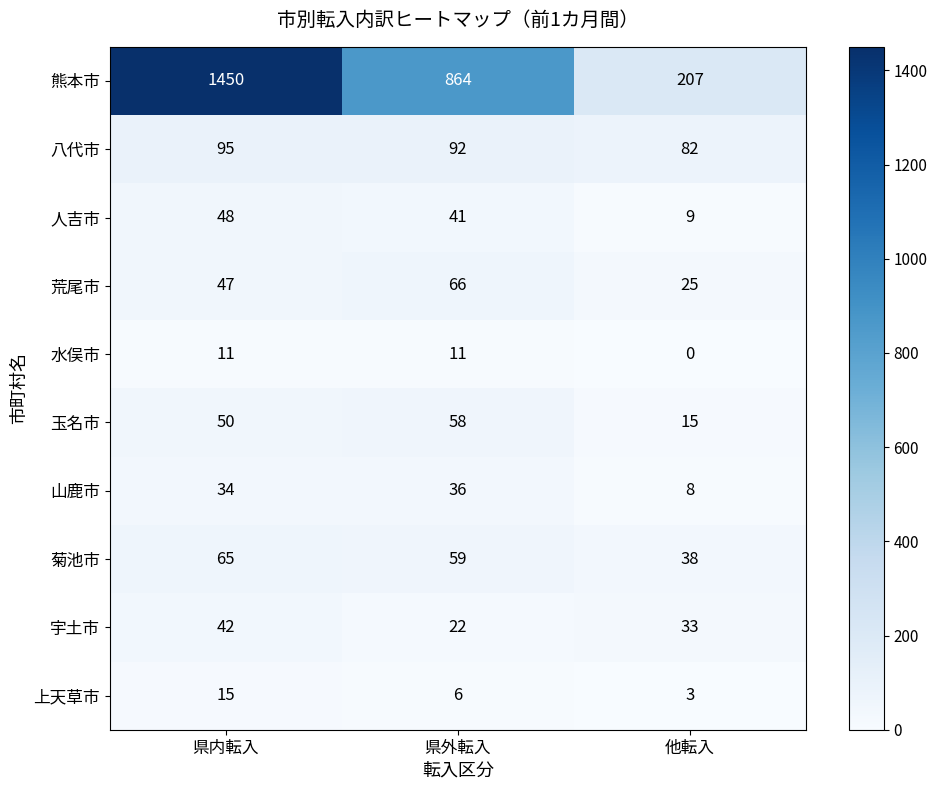

Between 県内転入 and 他転入, which series saw the biggest shift?

熊本市